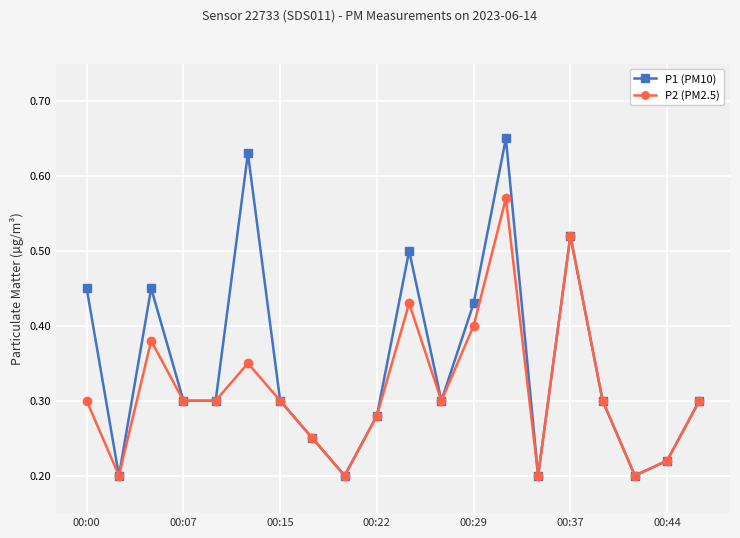

List the series in order of their peak value, highest first.

P1 (PM10), P2 (PM2.5)